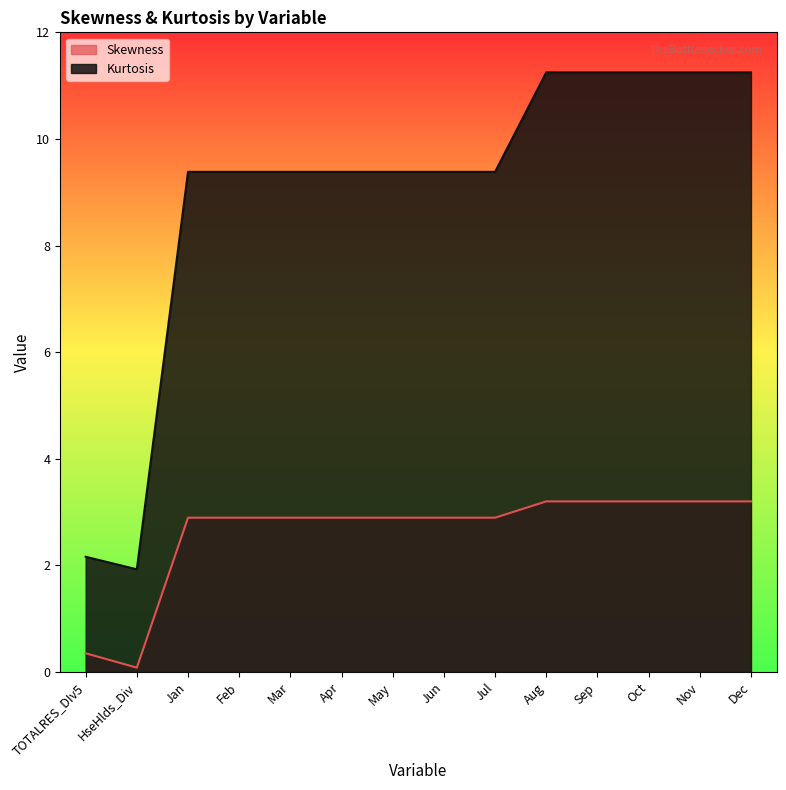

Does the chart have visible grid lines?

No